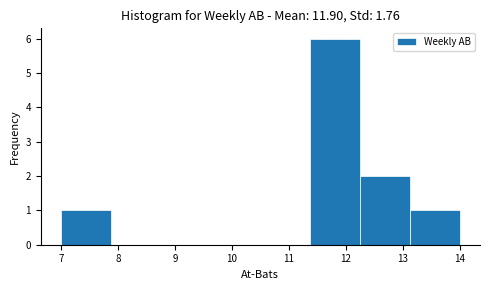

Reading left to right, transcribe this chart: for each bar, give the range it covers on the x-axis and its height. Neither the bar edges nor the heights are printed on the chart, so give them approximately, as read against the axes.

7.0 to 7.9: 1
7.9 to 8.8: 0
8.8 to 9.6: 0
9.6 to 10.5: 0
10.5 to 11.4: 0
11.4 to 12.3: 6
12.3 to 13.1: 2
13.1 to 14.0: 1